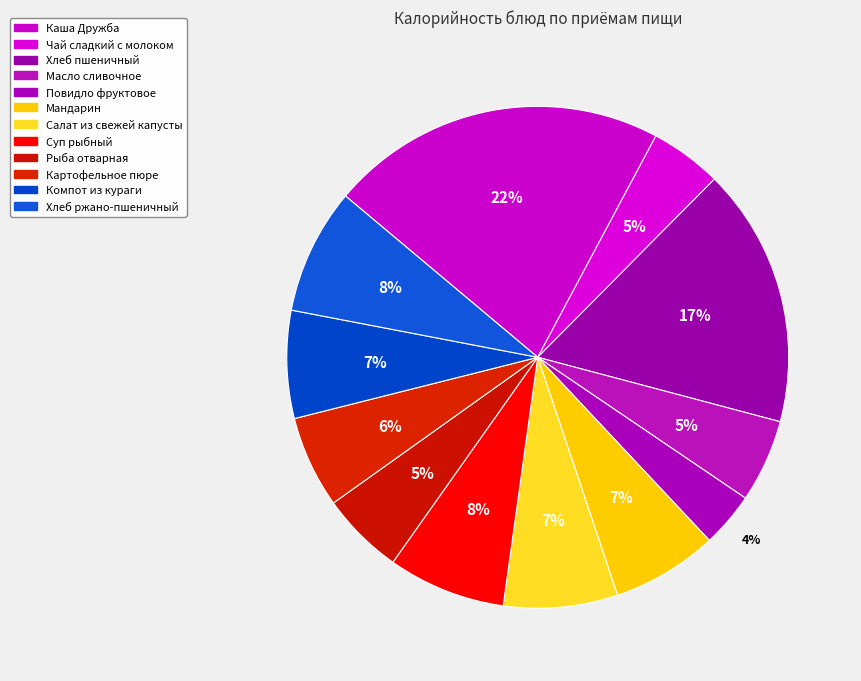

Which has a higher value, Компот из кураги or Хлеб ржано-пшеничный?

Хлеб ржано-пшеничный